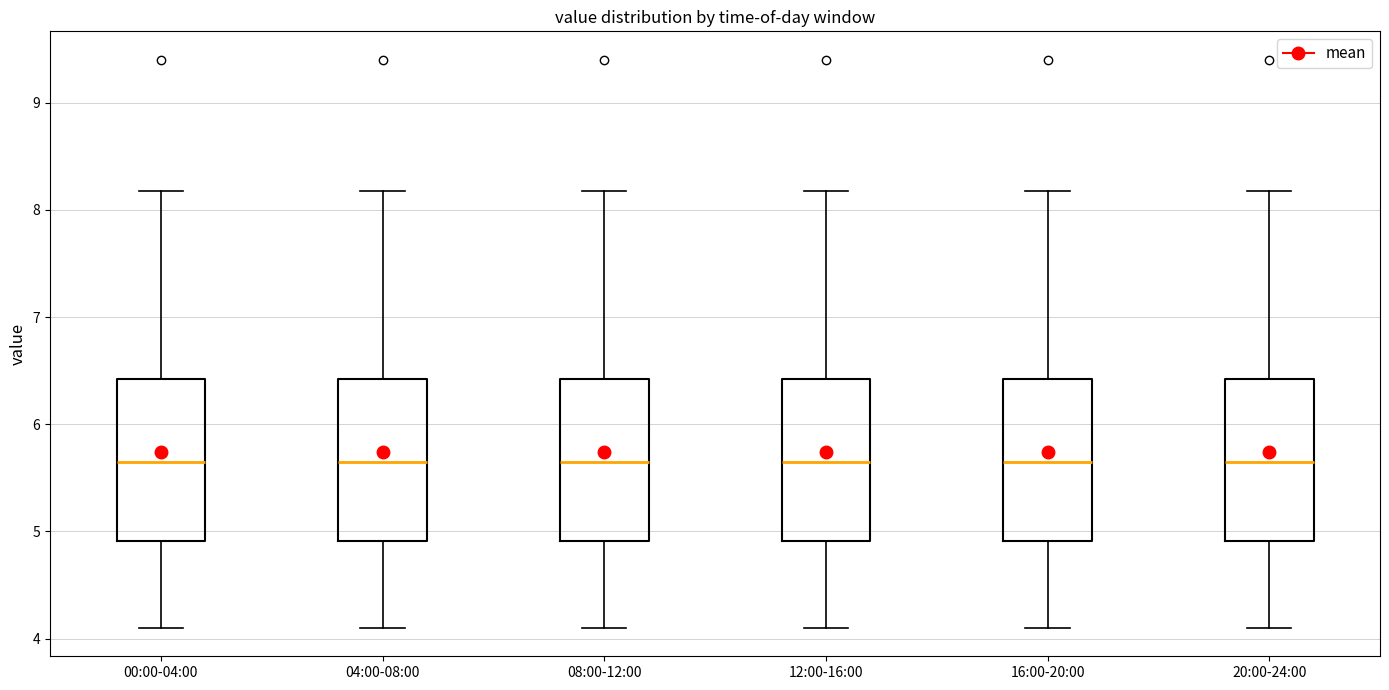

Reading left to right, read every box against the y-axis: the position of its median line, the range the box covers, and the ends of its whiskers. The values are not printed on the chart, so give them approximately, as read against the axis.

00:00-04:00: median 5.7, box 4.9 to 6.4, whiskers 4.1 to 8.2
04:00-08:00: median 5.7, box 4.9 to 6.4, whiskers 4.1 to 8.2
08:00-12:00: median 5.7, box 4.9 to 6.4, whiskers 4.1 to 8.2
12:00-16:00: median 5.7, box 4.9 to 6.4, whiskers 4.1 to 8.2
16:00-20:00: median 5.7, box 4.9 to 6.4, whiskers 4.1 to 8.2
20:00-24:00: median 5.7, box 4.9 to 6.4, whiskers 4.1 to 8.2